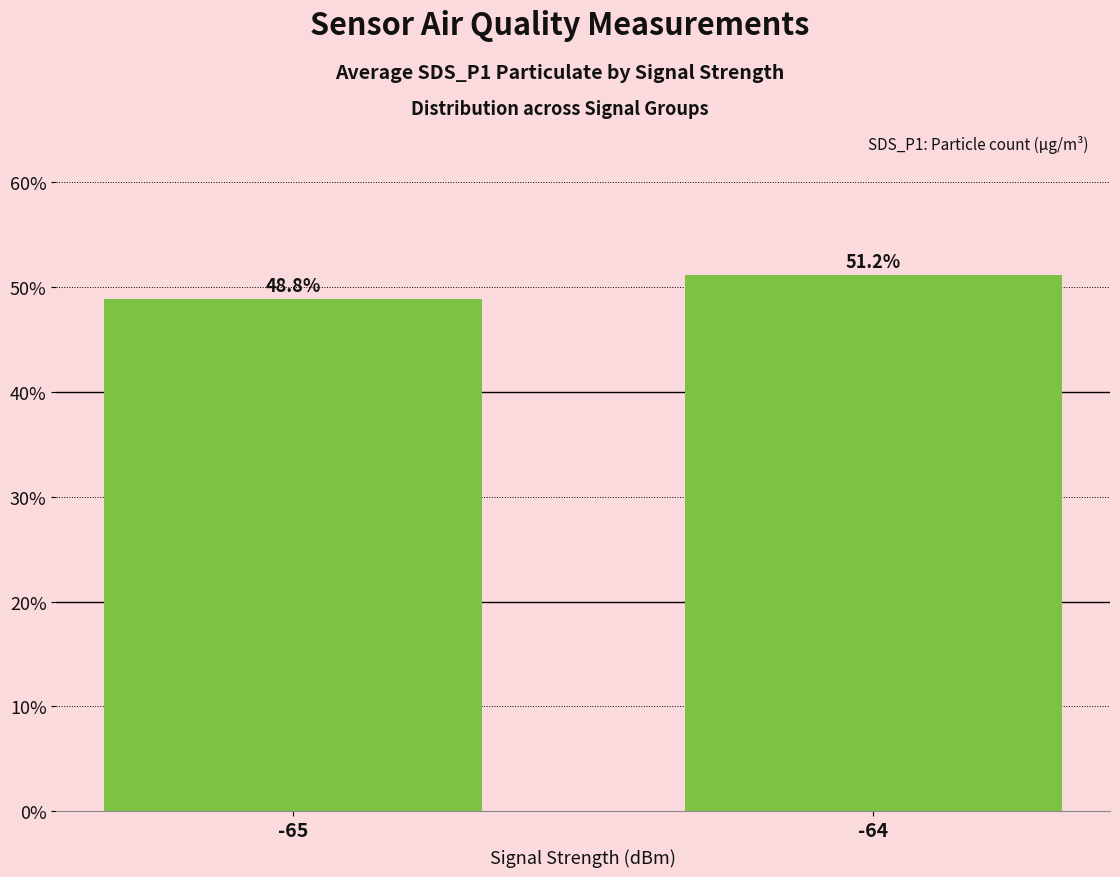

How many categories are shown in the chart?

2